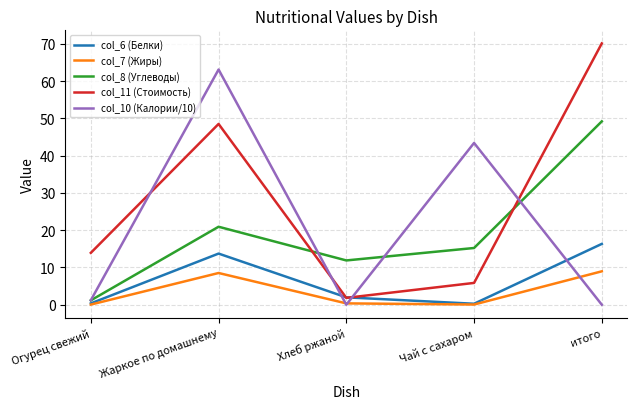

True or false: col_7 (Жиры) has a value of 9.0 at итого.

True